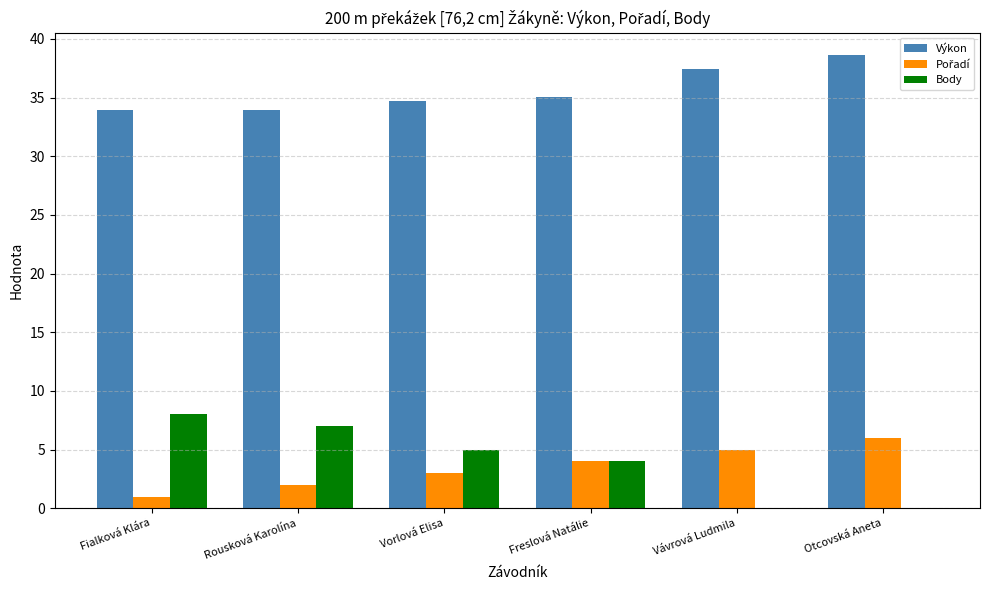

The Body series shows 0.0 at Vávrová Ludmila. True or false?

True